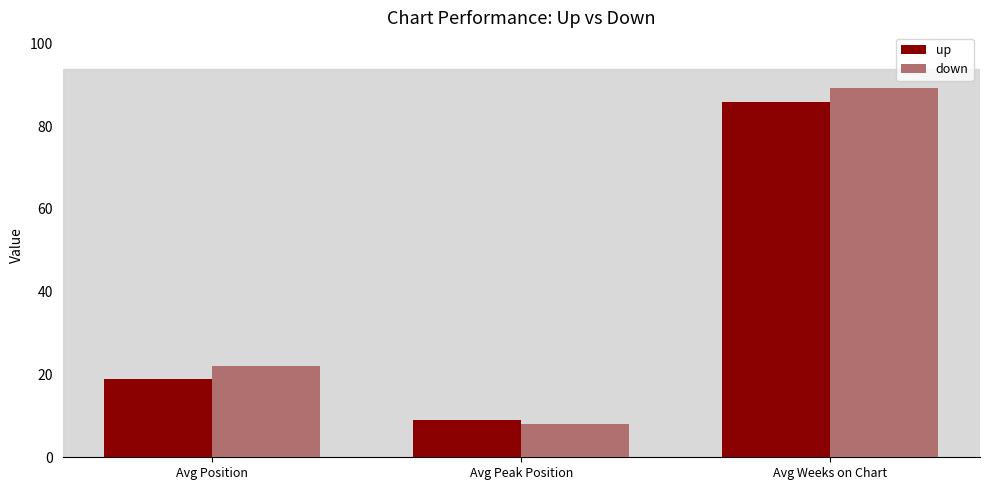

List the labels in order of up value, largest first.

Avg Weeks on Chart, Avg Position, Avg Peak Position